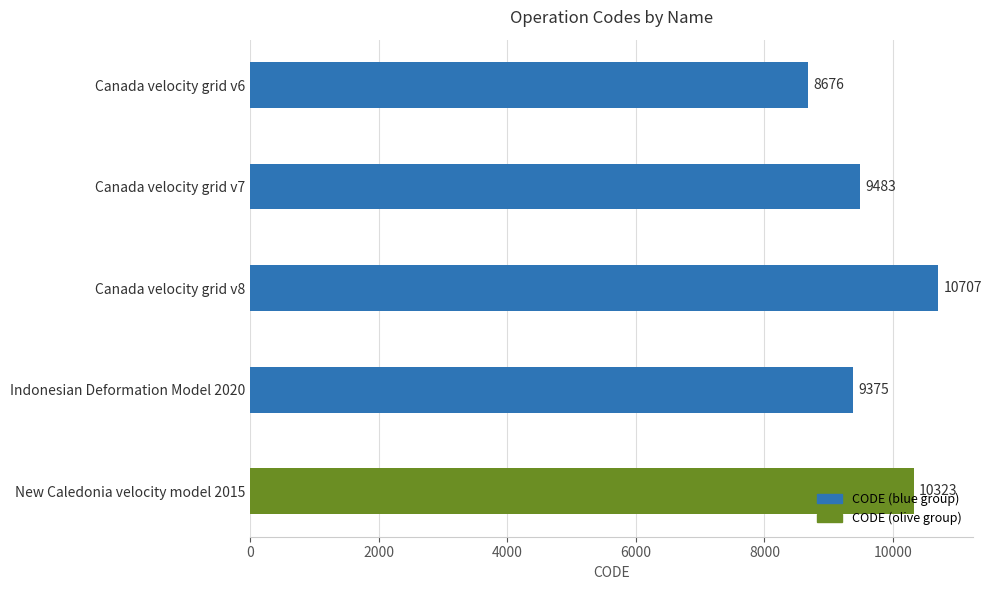

True or false: the data shows 9375 at Indonesian Deformation Model 2020.

True